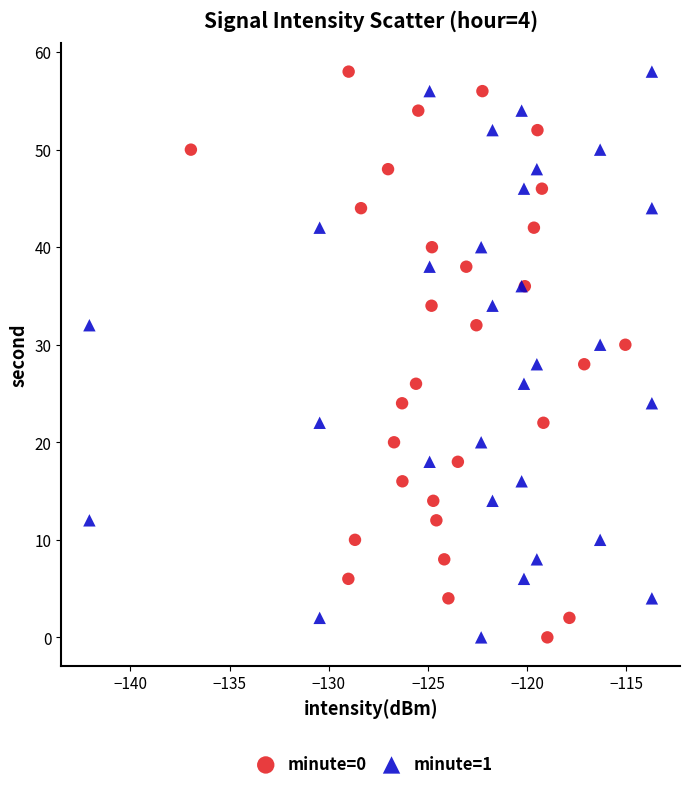

What are all the series names shown in the legend?

minute=0, minute=1